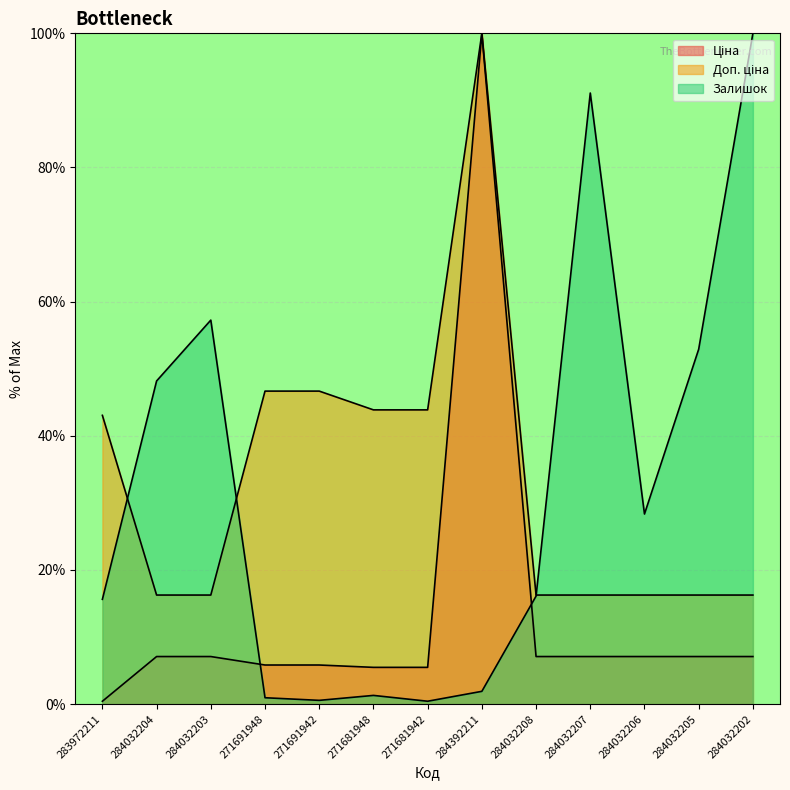

Between 284392211 and 284032206, which series saw the biggest shift?

Ціна